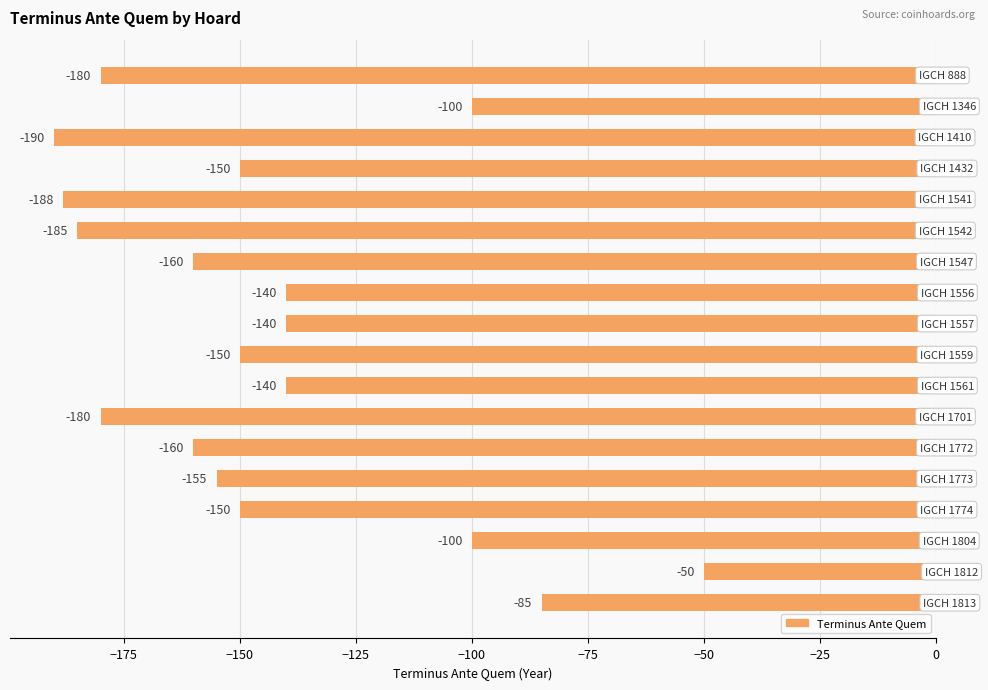

What is the greatest value displayed?

-50